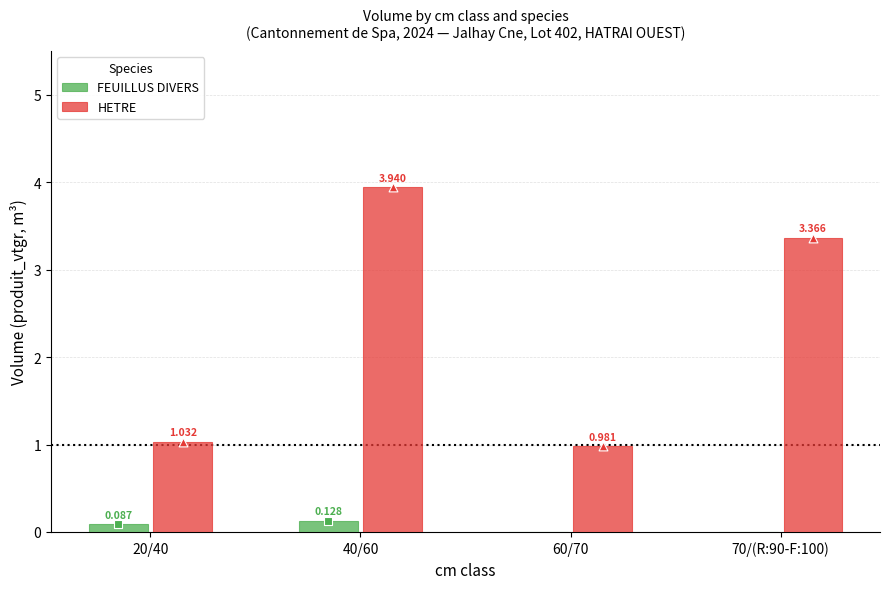

Is the value of FEUILLUS DIVERS at 20/40 greater than the value of HETRE at 20/40?

No